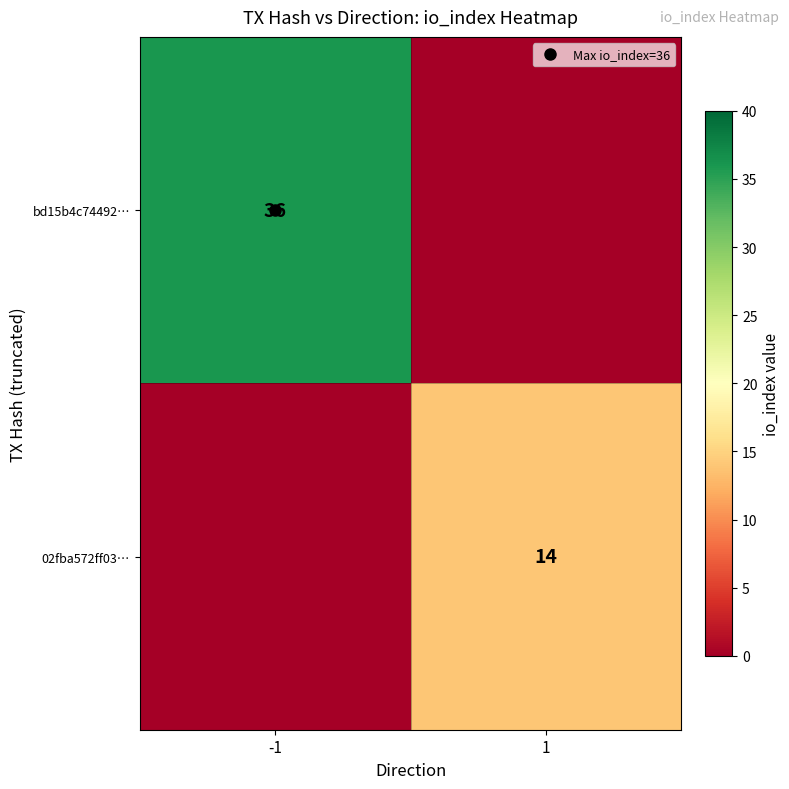

Between -1 and 1, which is larger?

-1